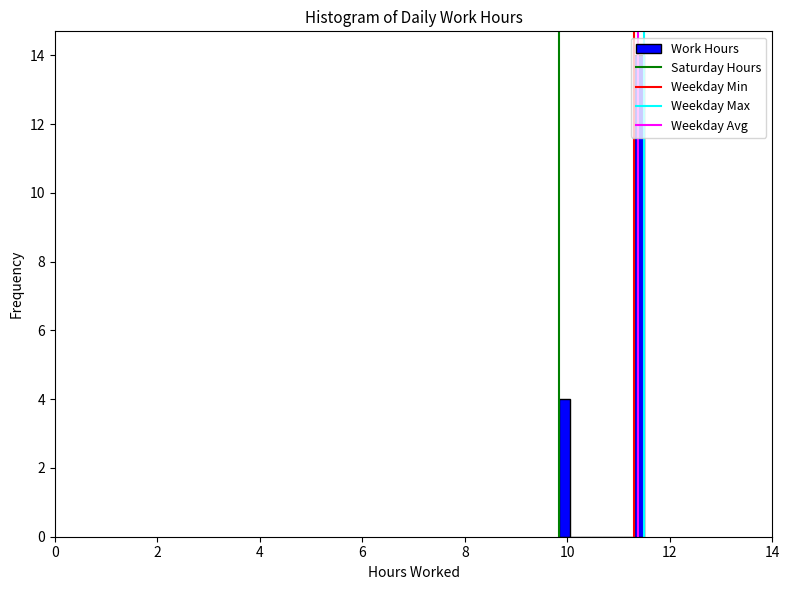

Around what value on the x-axis is the tallest bar? Give the approximate position of its centre, as read against the axis.

11.4